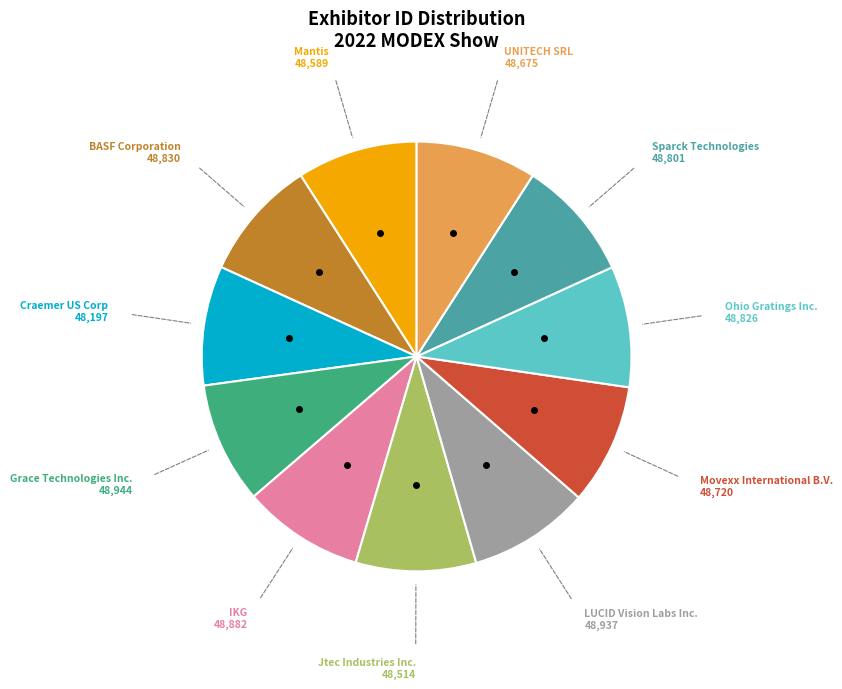

Is there a majority slice in this chart?

No